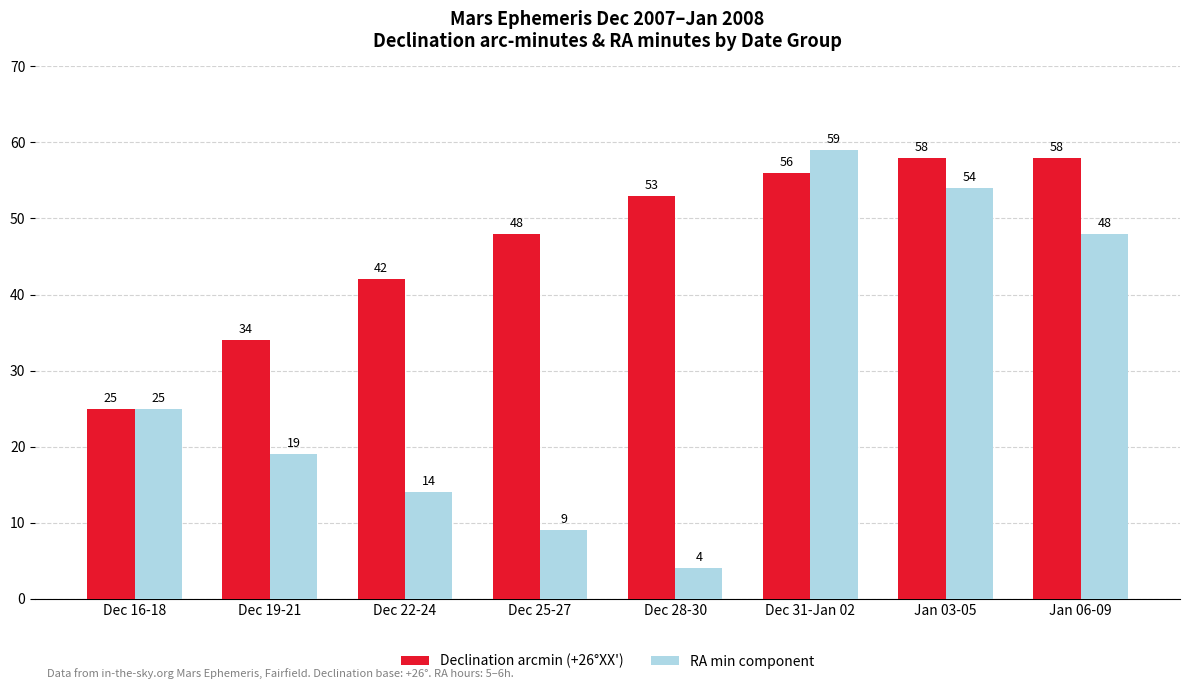

Which label corresponds to the largest value in the chart?

Dec 31-Jan 02